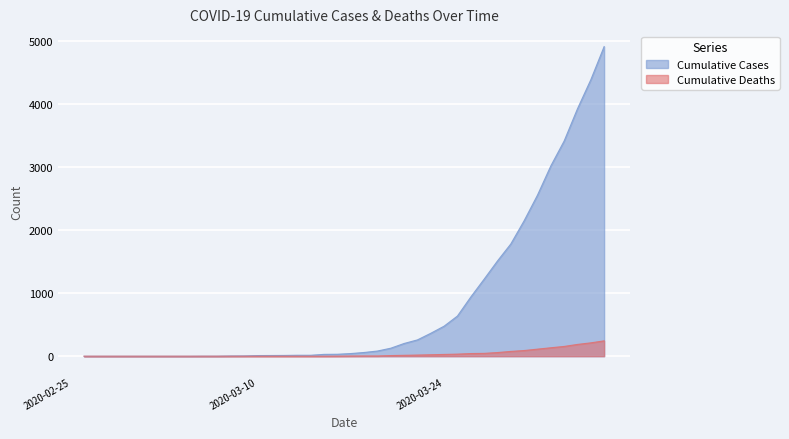

Does the chart display data point markers on the line(s)?

No